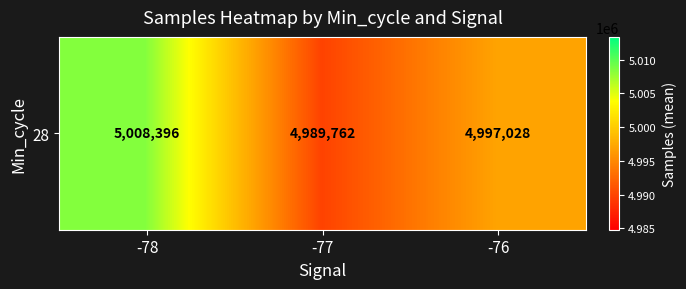

What is the average value?

4998395.4